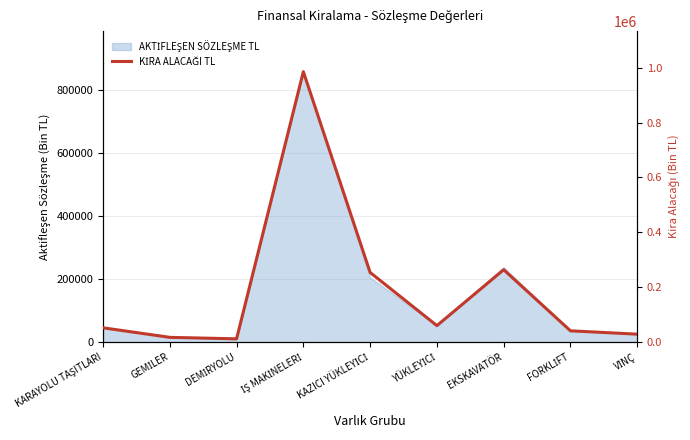

At which category does the data reach its first local valley?

DEMİRYOLU